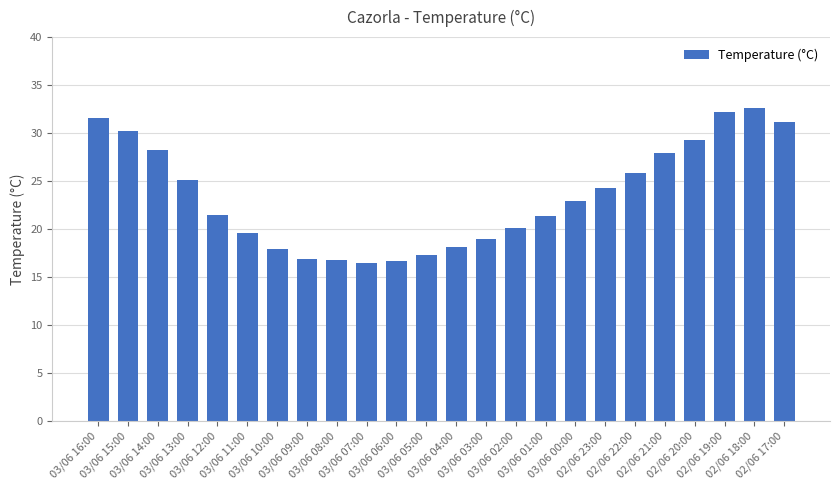

What is the value of the 19th bar from the left?

25.8